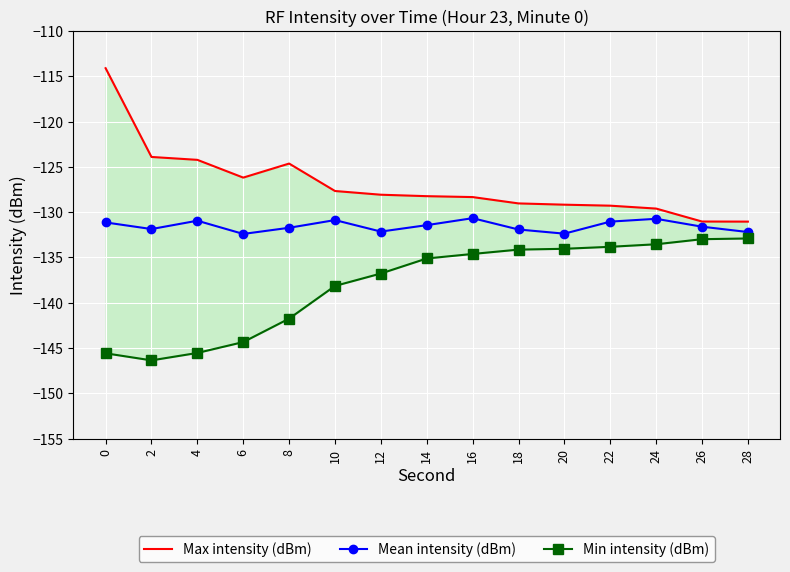

Is it true that Mean intensity (dBm) equals -43.0 at 2?

False